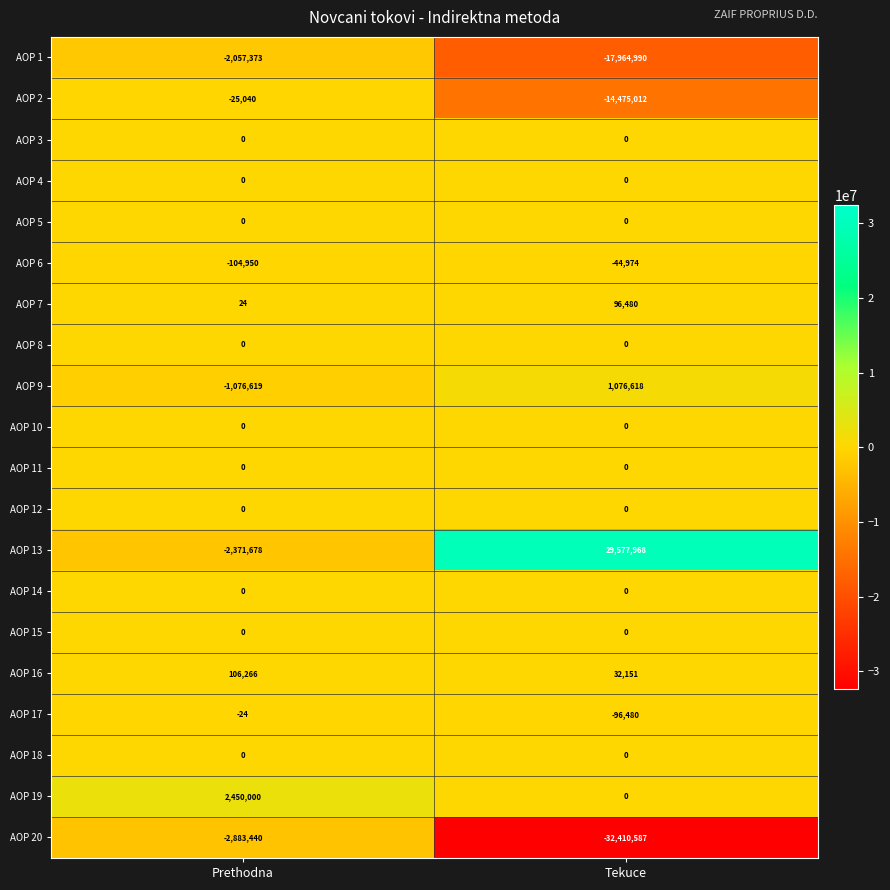

What is the approximate value of AOP 9 at Tekuce, to the nearest 10?

1076620